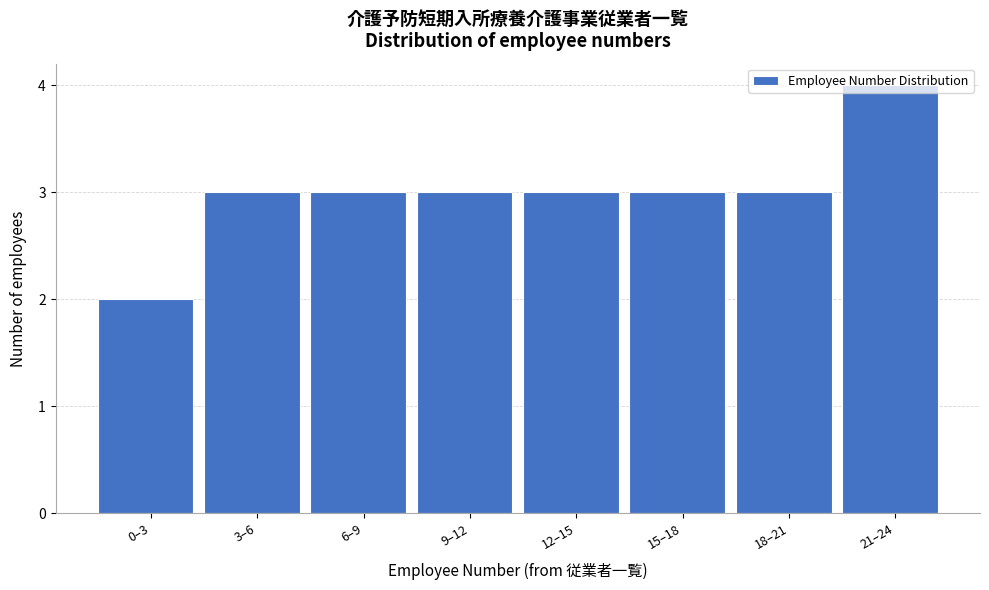

What value does the data have at 21–24?

4